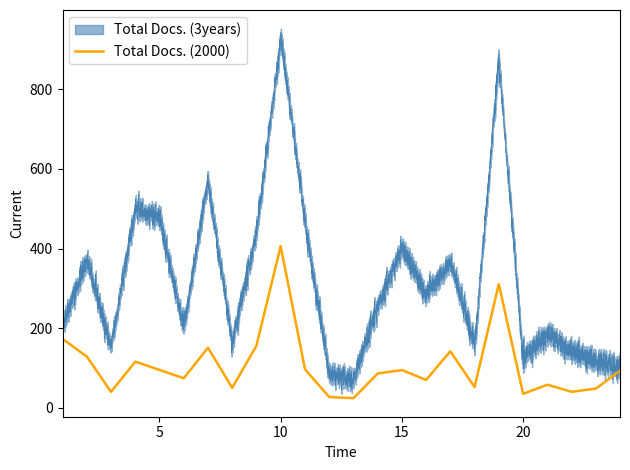

Does the chart have visible grid lines?

No